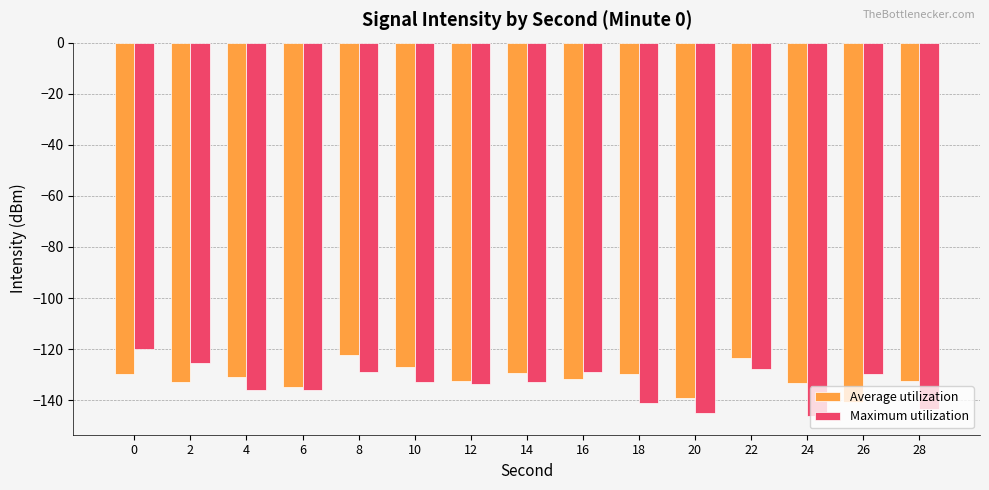

What is the total value across all series at 6?

-270.7